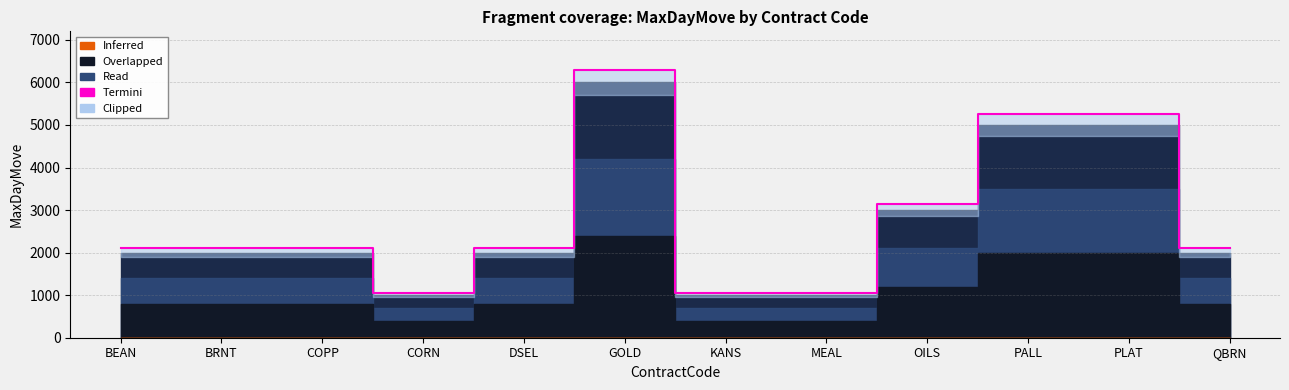

The chart shows a value of 1050 at MEAL. True or false?

True